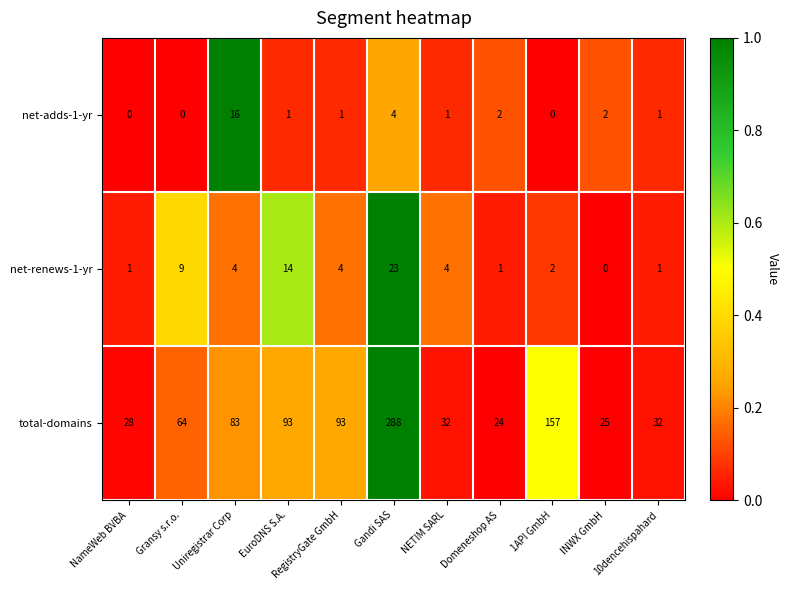

What is the difference between the maximum and minimum values in the total-domains series?

264